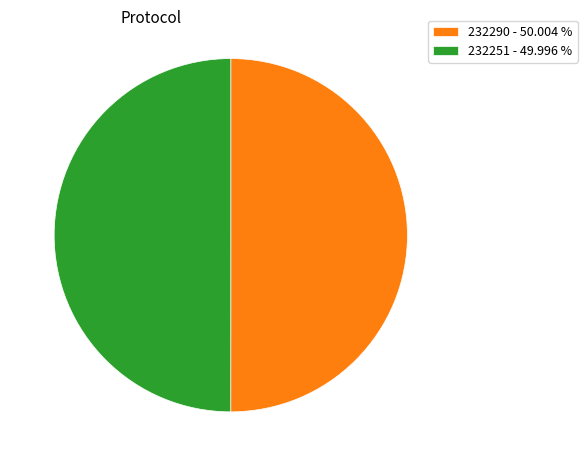

Combined, do 232251 - 49.996 % and 232290 - 50.004 % account for over 50%?

Yes